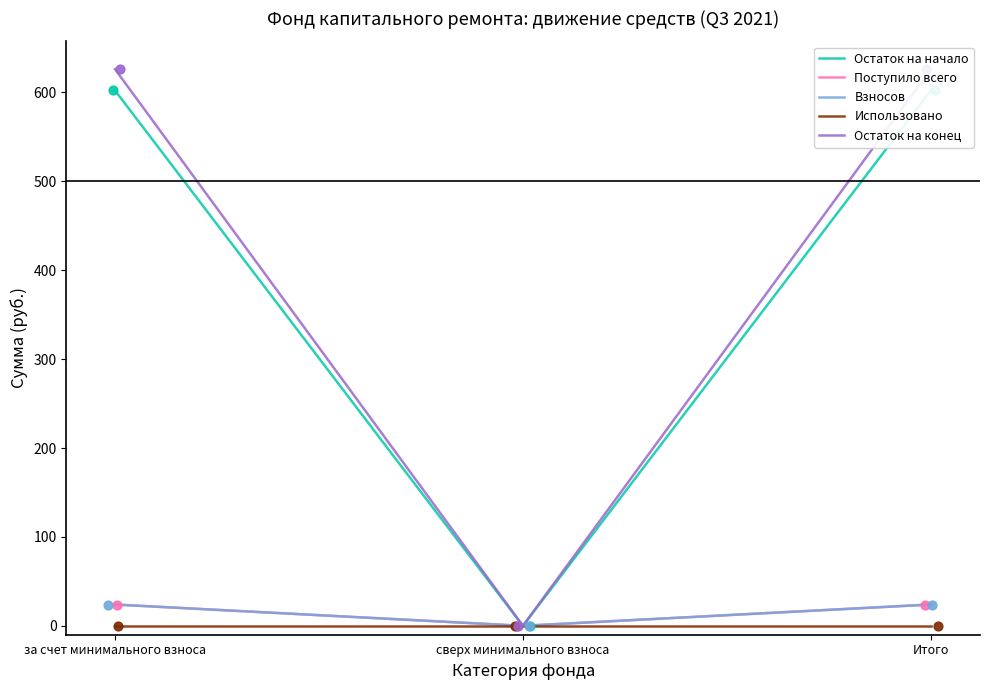

Which series has the largest total across all categories?

Остаток на конец